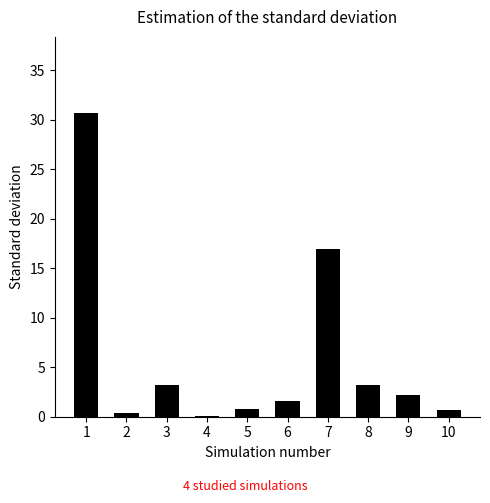

What is the change in value from 4 to 6?

+1.5